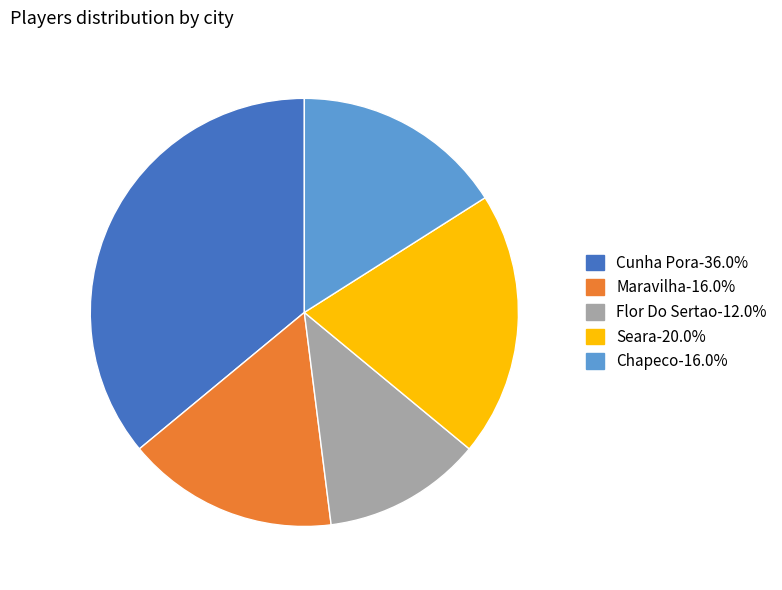

How many segments does this pie chart have?

5